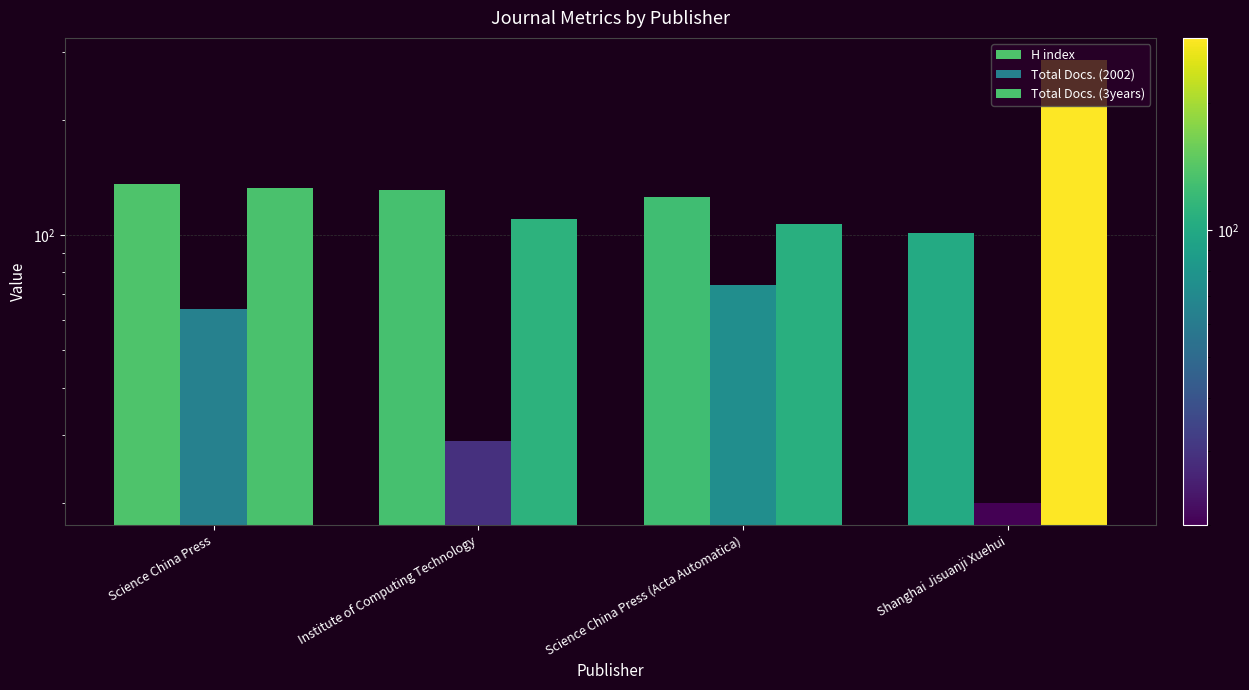

Rank the categories by H index value from highest to lowest.

Science China Press, Institute of Computing Technology, Science China Press (Acta Automatica), Shanghai Jisuanji Xuehui